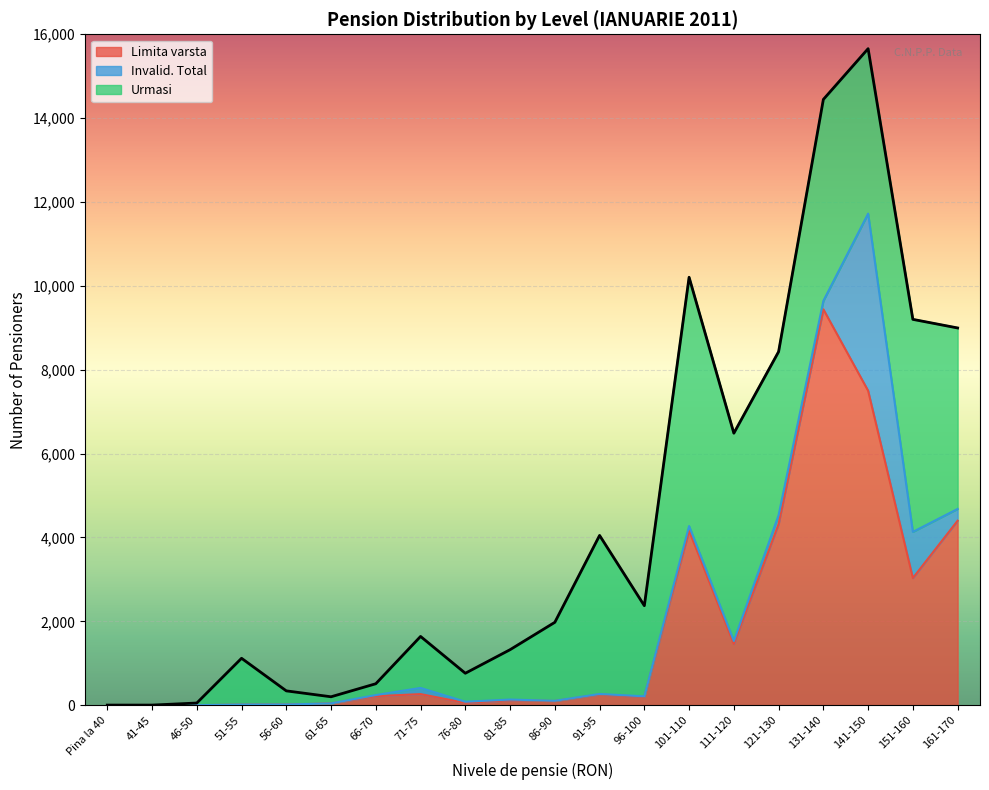

At how many categories does at least one series exceed 5535?

3